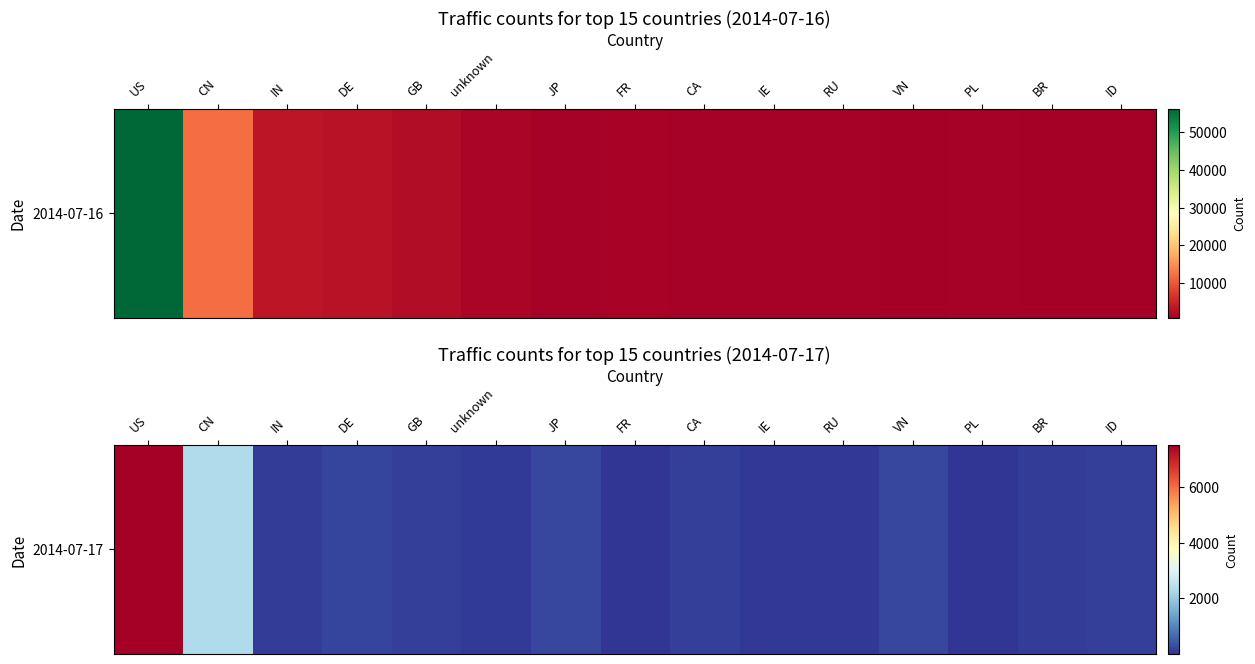

What is the difference between the maximum and minimum values?

7527